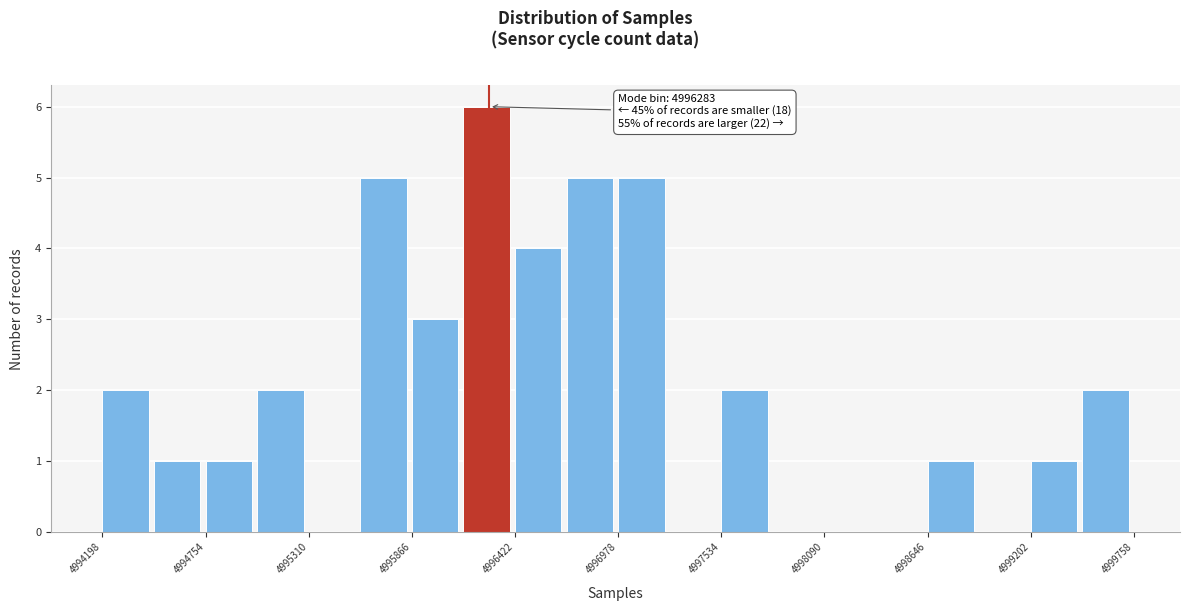

Around what value on the x-axis is the tallest bar? Give the approximate position of its centre, as read against the axis.

4996300